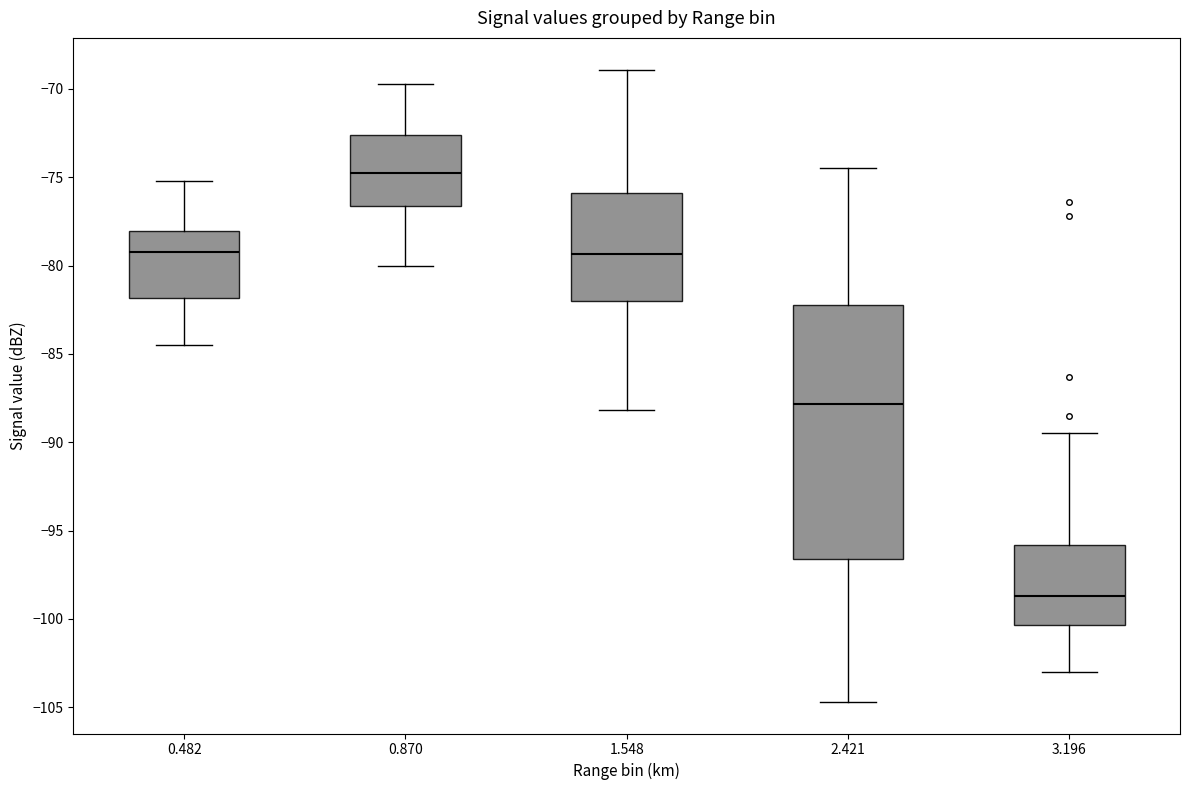

Reading left to right, read every box against the y-axis: the position of its median line, the range the box covers, and the ends of its whiskers. The values are not printed on the chart, so give them approximately, as read against the axis.

0.482: median -79.0, box -82.0 to -78.0, whiskers -84.5 to -75.0
0.870: median -74.5, box -76.5 to -72.5, whiskers -80.0 to -69.5
1.548: median -79.5, box -82.0 to -76.0, whiskers -88.0 to -69.0
2.421: median -88.0, box -96.5 to -82.0, whiskers -104.5 to -74.5
3.196: median -98.5, box -100.5 to -96.0, whiskers -103.0 to -89.5